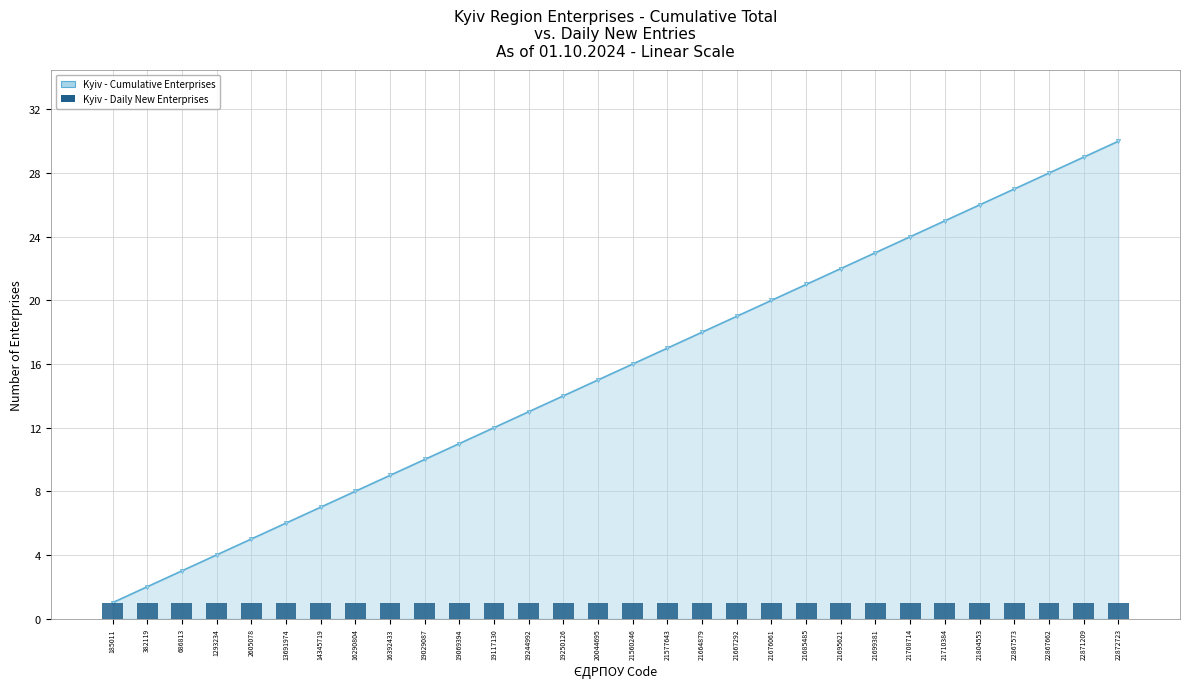

Is the value of Daily New Enterprises at 21708714 greater than the value of Cumulative Enterprises at 185011?

No